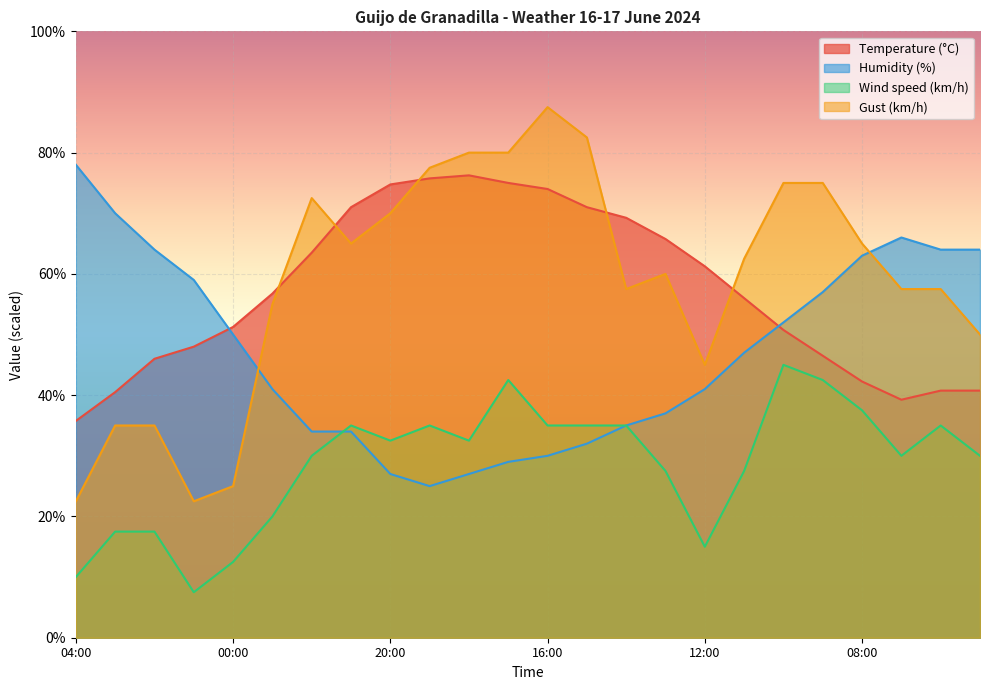

What position from the left is 14:00?

15